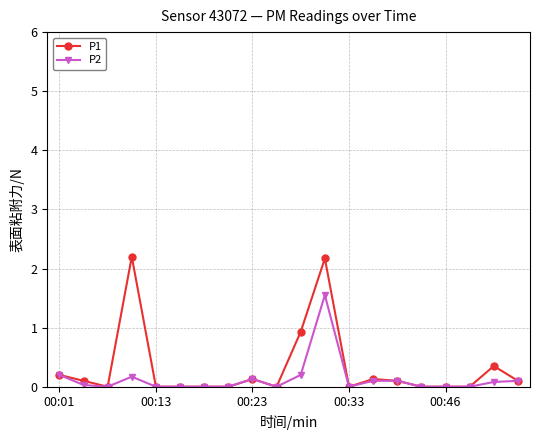

What is the value of the P2 point at the 14th from the left?

0.1